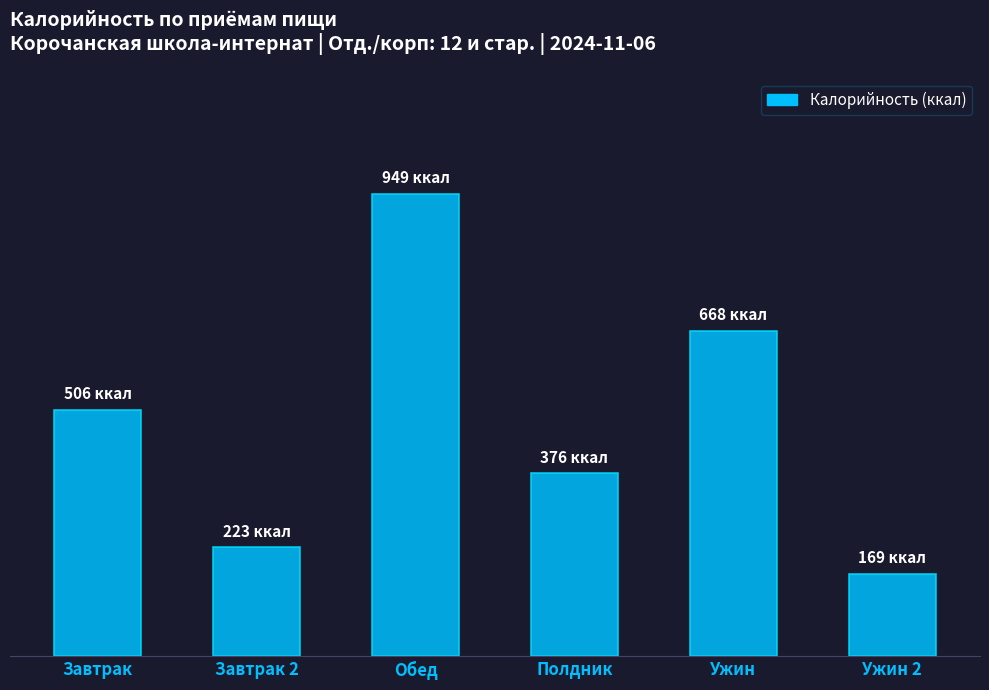

Does the chart contain any negative values?

No